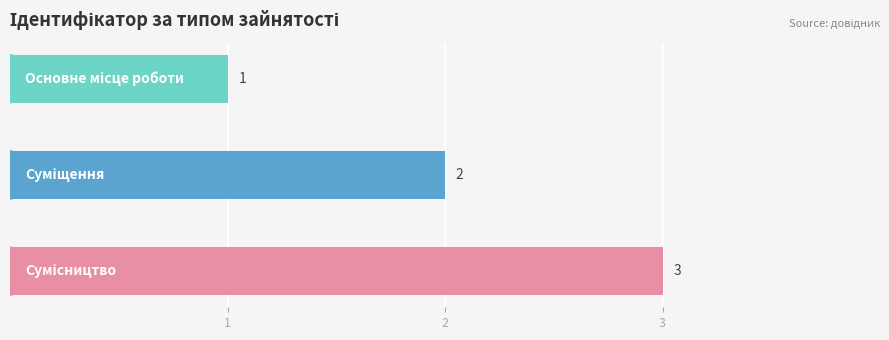

What is the sum of all values?

6